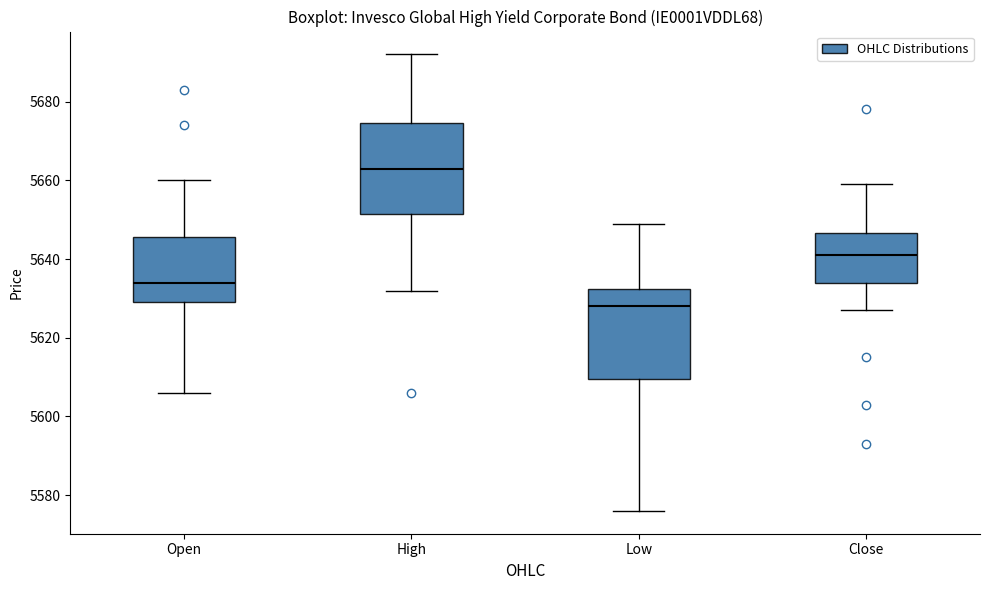

Reading left to right, transcribe this box plot: for each box, give where its median line is, the range the box spans, and where its two whiskers end, as read against the y-axis. The values are not printed on the chart, so give them approximately, as read against the axis.

Open: median 5634, box 5630 to 5646, whiskers 5606 to 5660
High: median 5664, box 5652 to 5674, whiskers 5632 to 5692
Low: median 5628, box 5610 to 5632, whiskers 5576 to 5650
Close: median 5642, box 5634 to 5646, whiskers 5628 to 5660